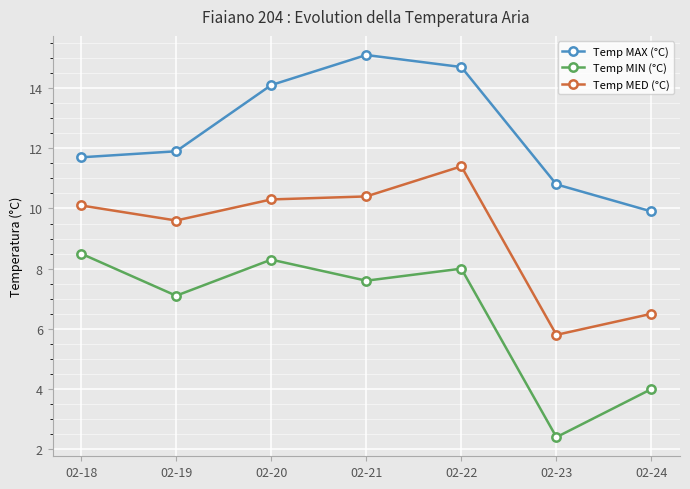

Where is the first local maximum for Temp MIN (°C)?

02-20